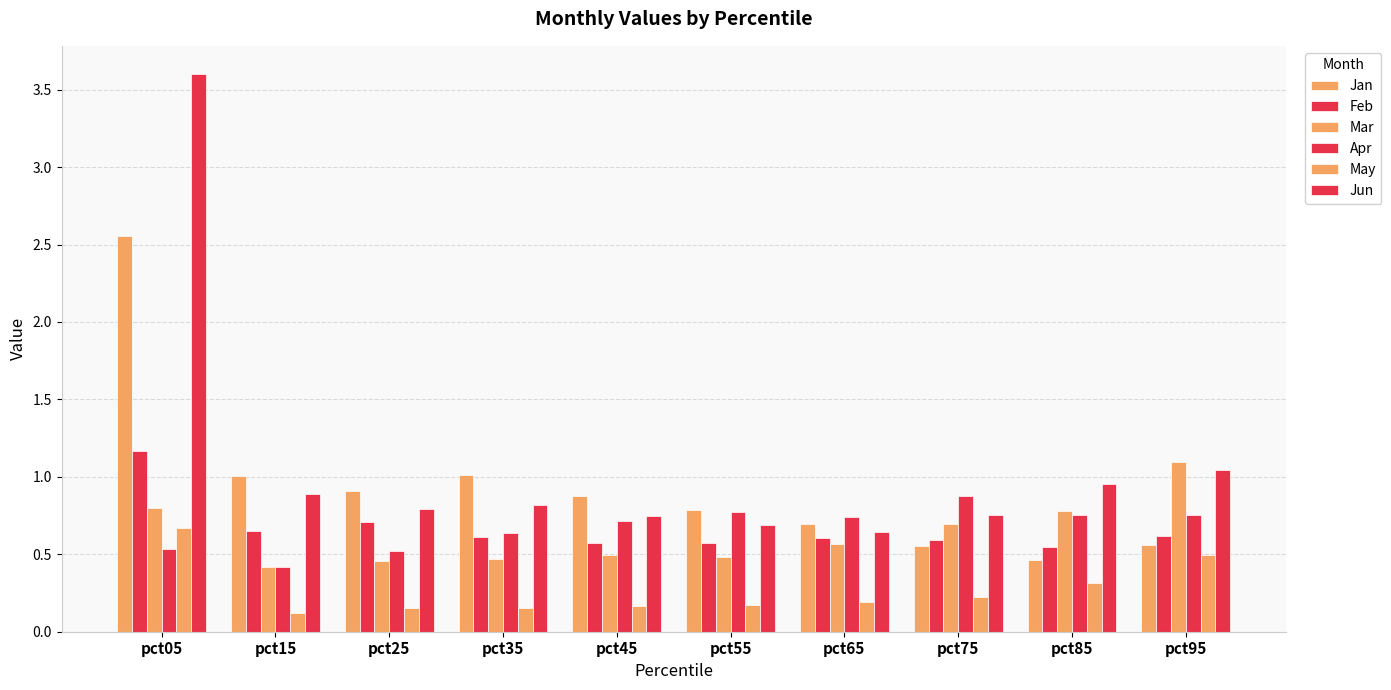

How many data points does each series have?

10